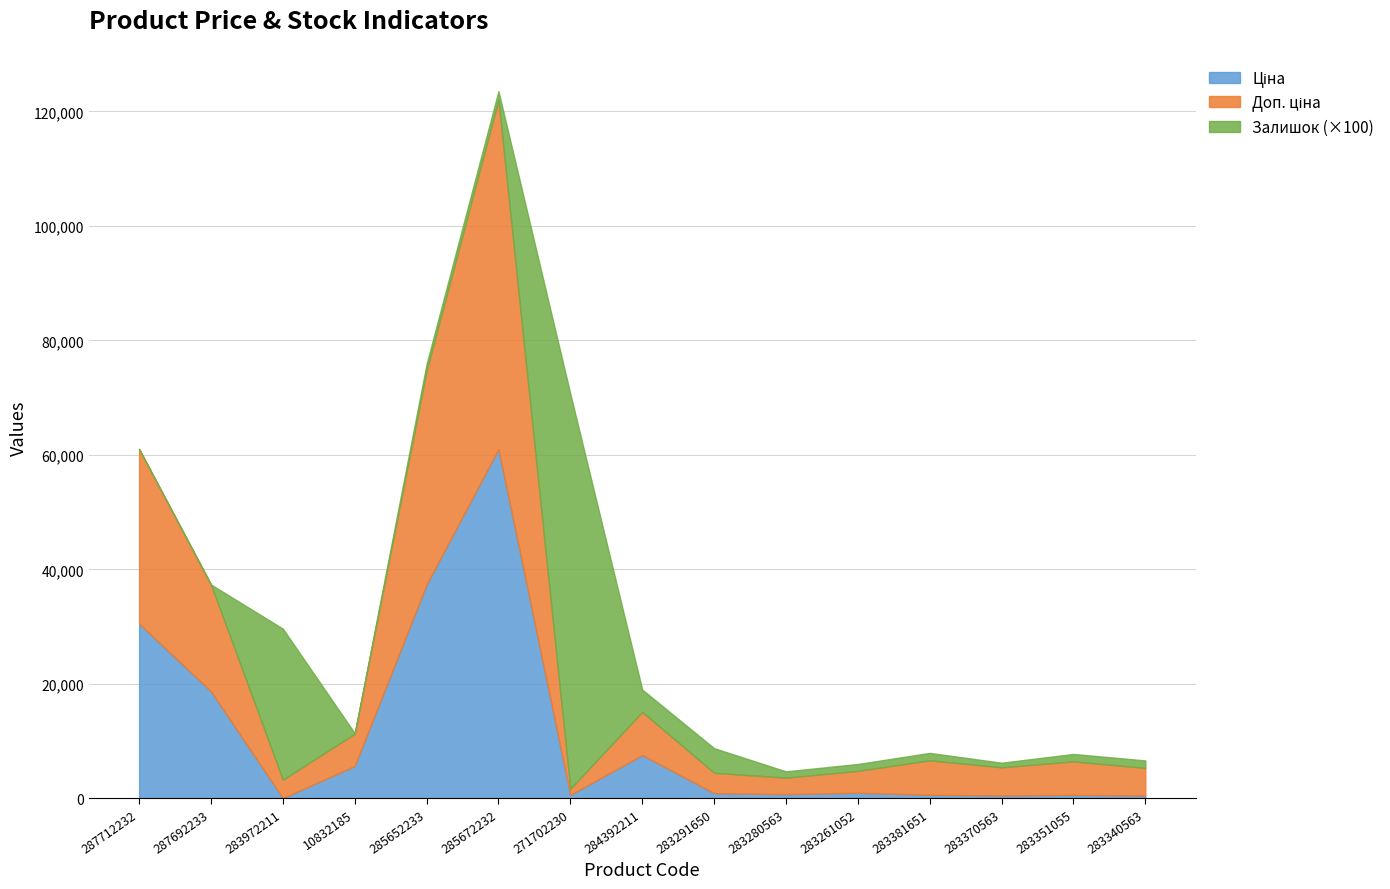

What is the label of the 15th point from the left?

283340563